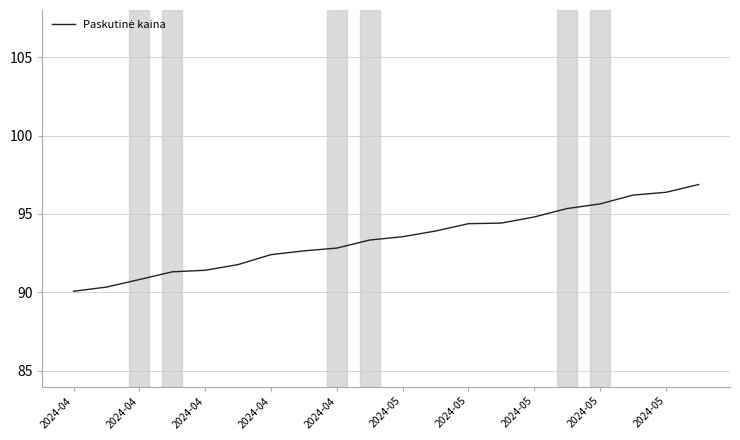

What is the greatest value displayed?

96.9